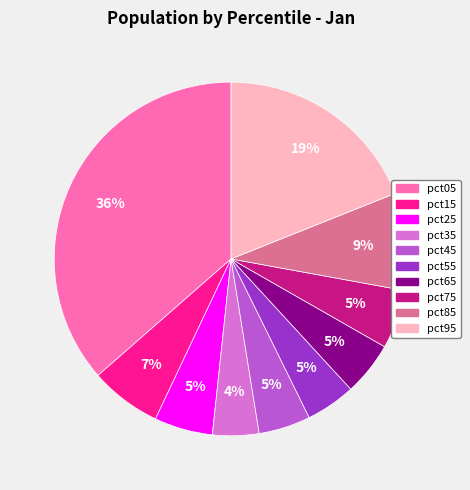

What percentage is the pct45 slice, to the nearest percent?

5%